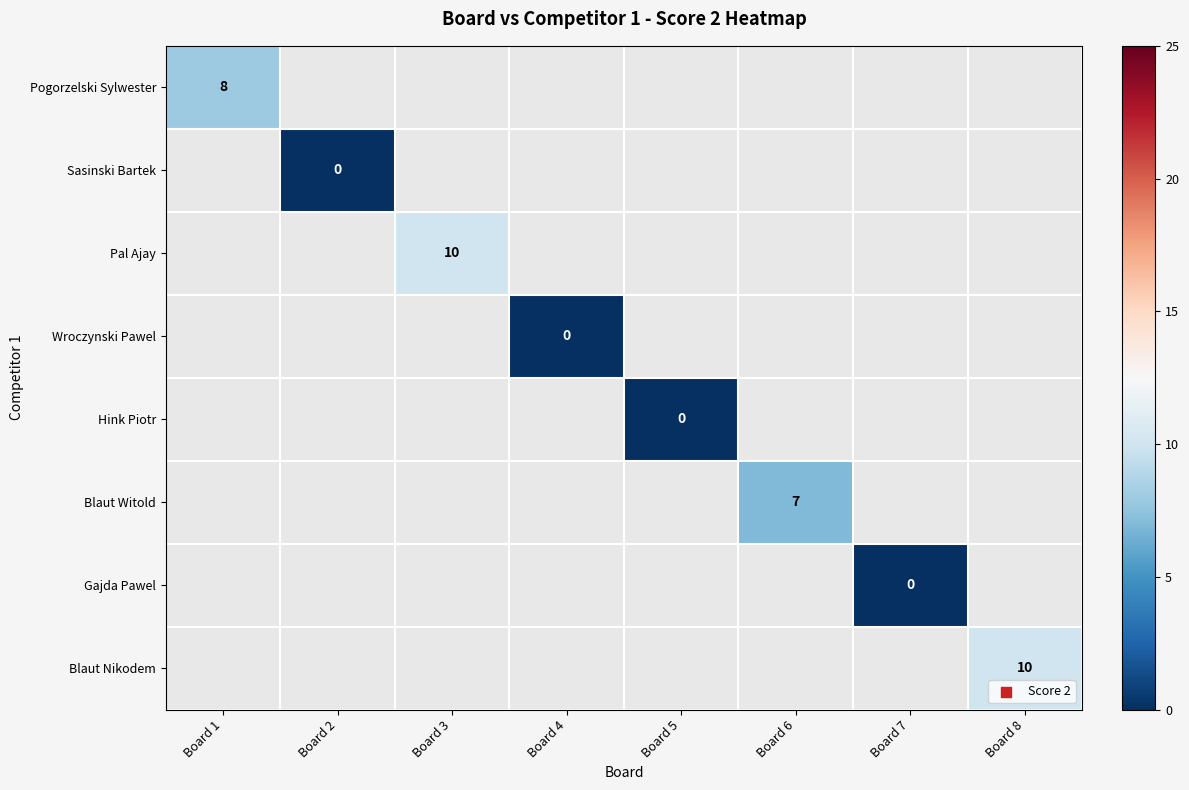

How many categories are shown in the chart?

8